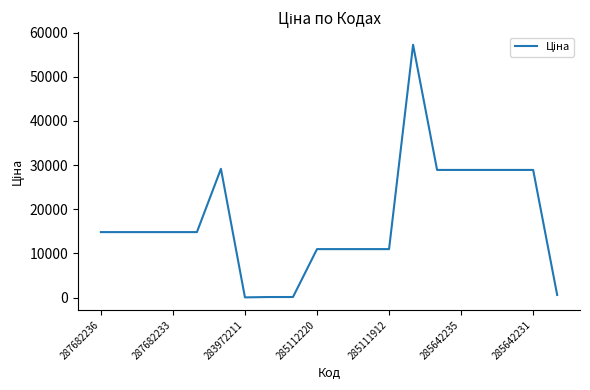

What is the maximum value shown in the chart?

57258.0